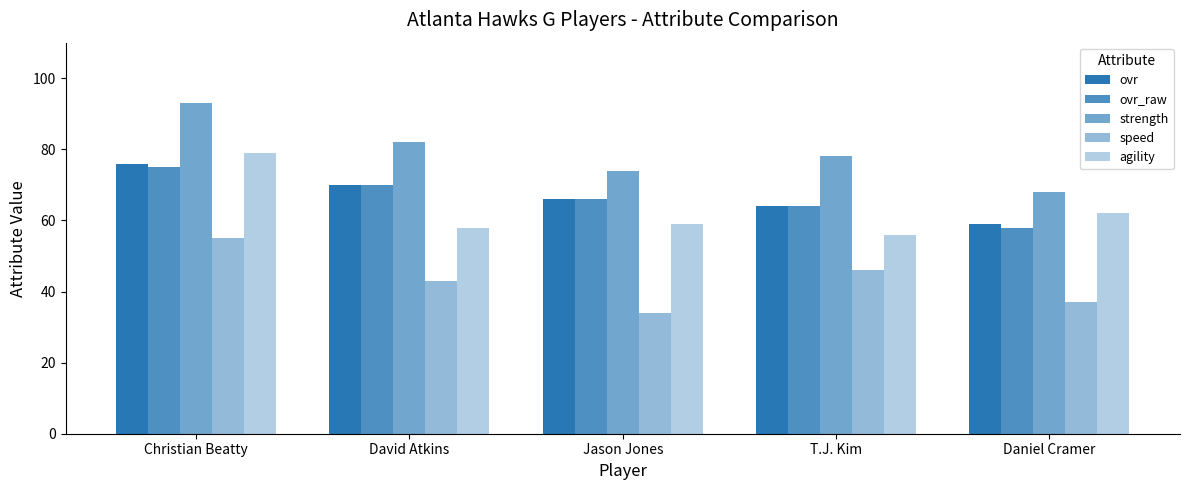

Between Daniel Cramer and T.J. Kim, which is larger?

T.J. Kim